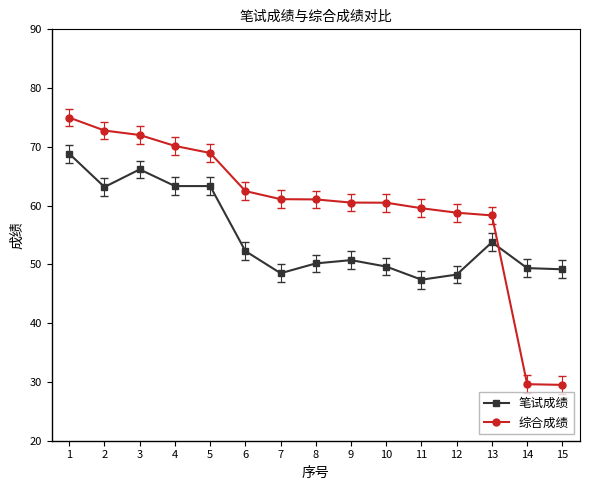

Which series changed the most between 2 and 7?

笔试成绩